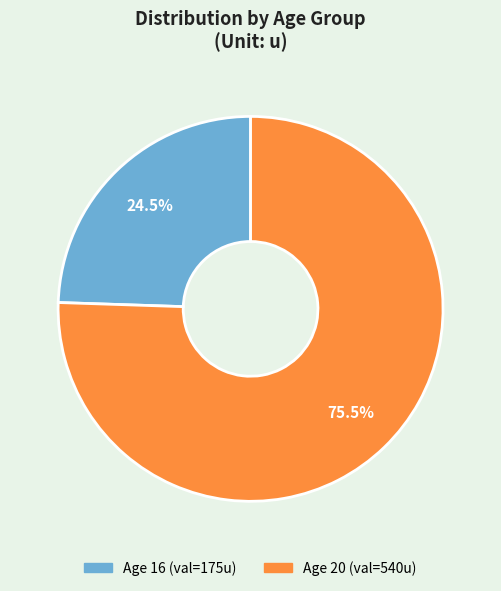

Is there a majority slice in this chart?

Yes